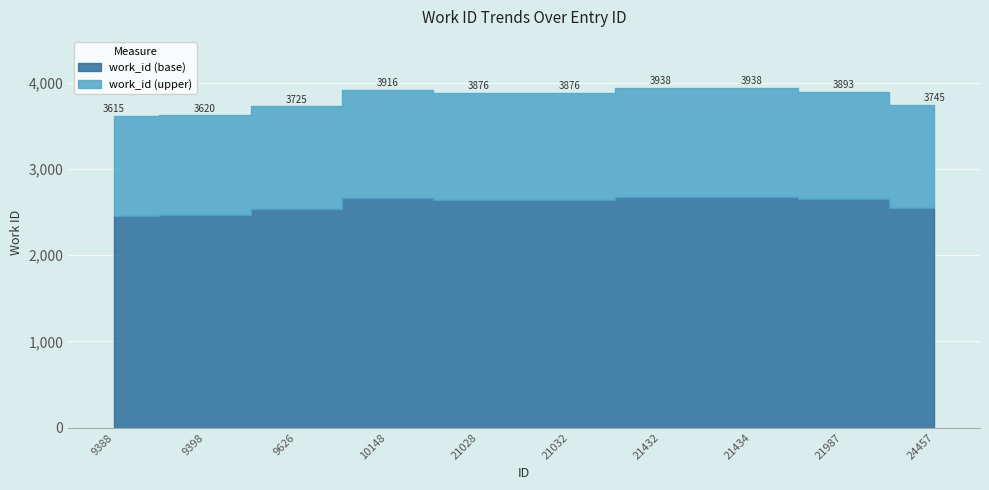

Reading left to right, list all the values displayed in this chart.

3615	3620	3725	3916	3876	3876	3938	3938	3893	3745